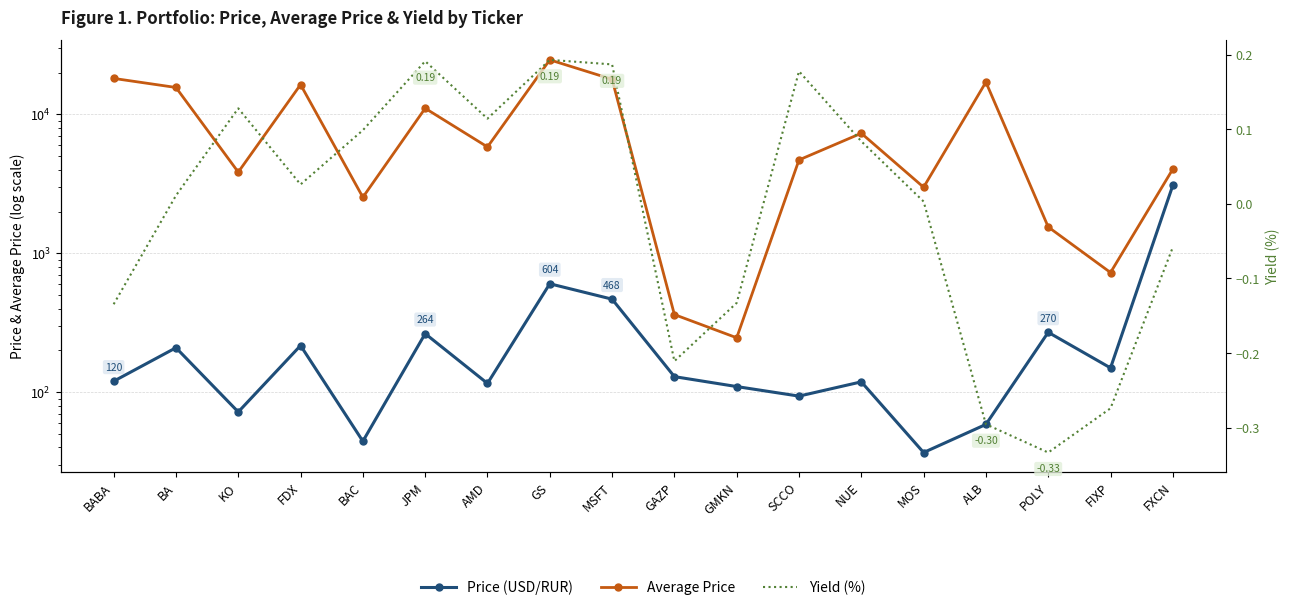

How many values in the Average Price series exceed 5833?

9